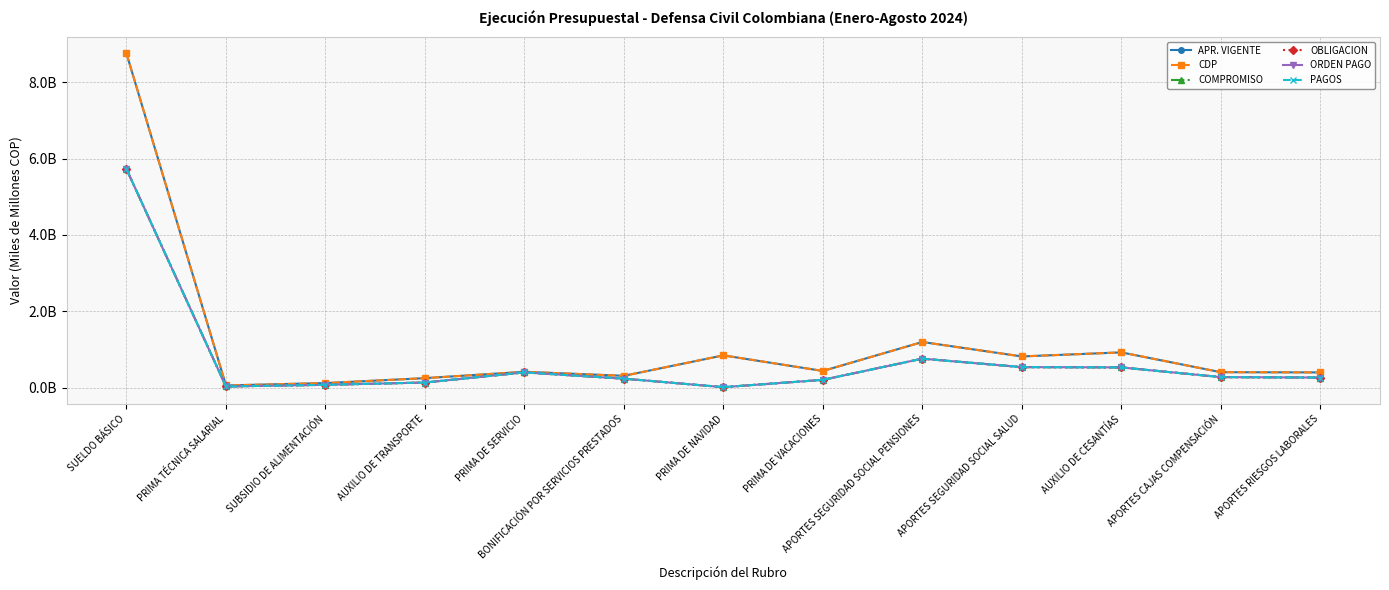

Does the chart have visible grid lines?

Yes